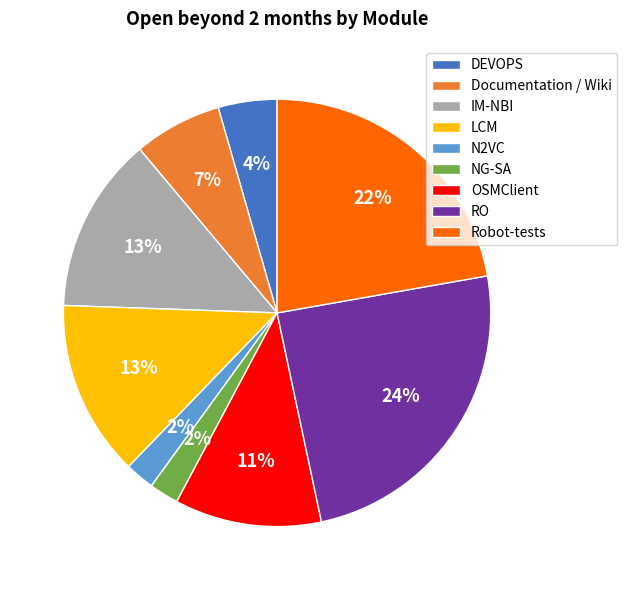

Is it true that Documentation / Wiki is 7% of the pie?

True